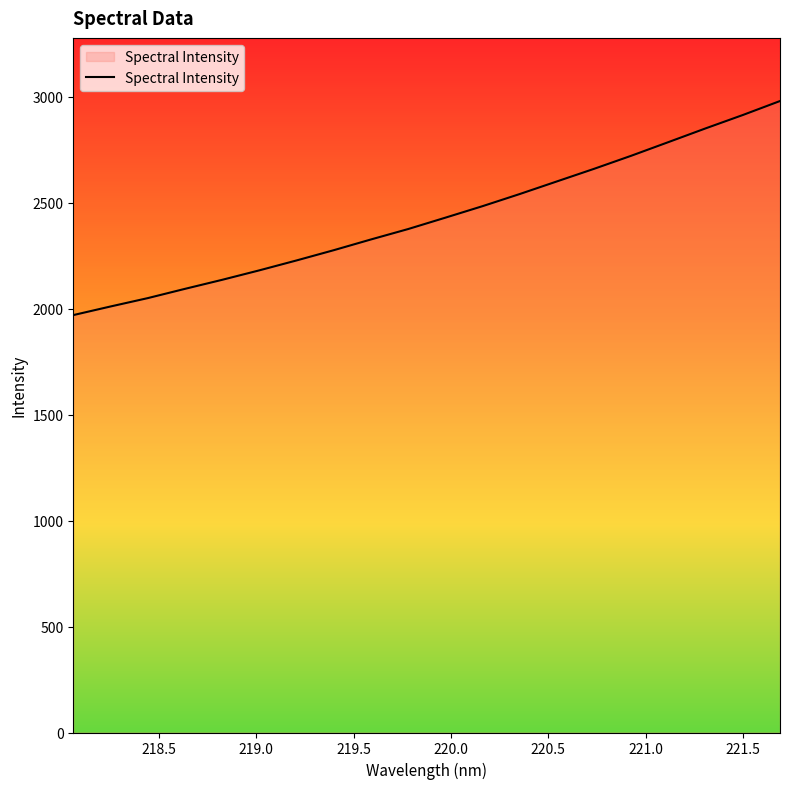

What is the difference between the maximum and minimum values?

1010.3